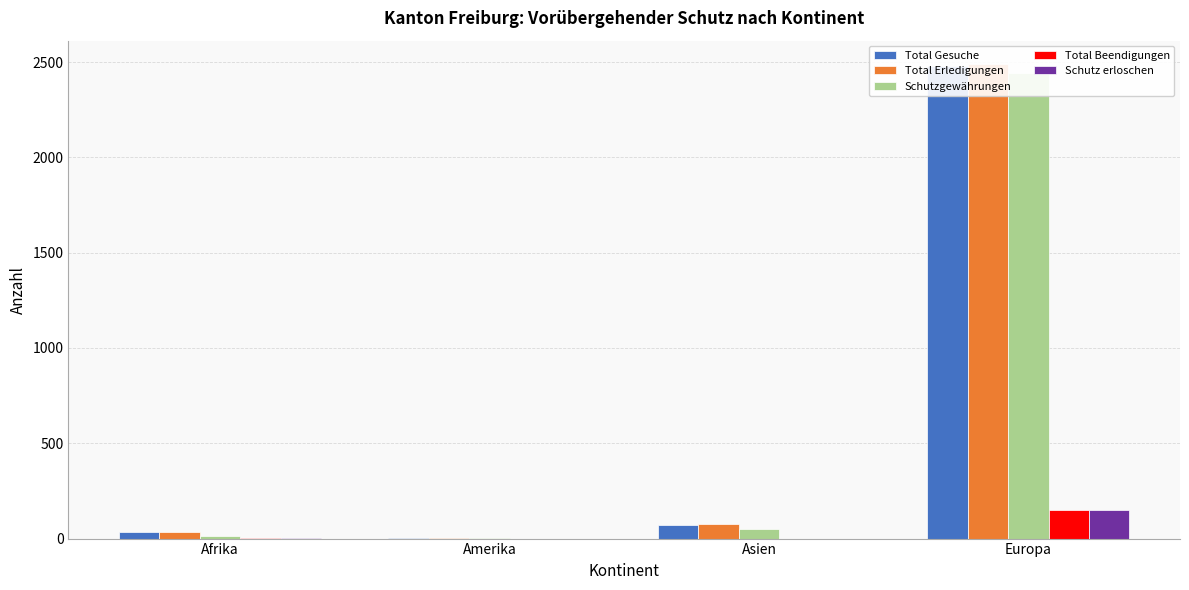

How many bars are there in each group?

5